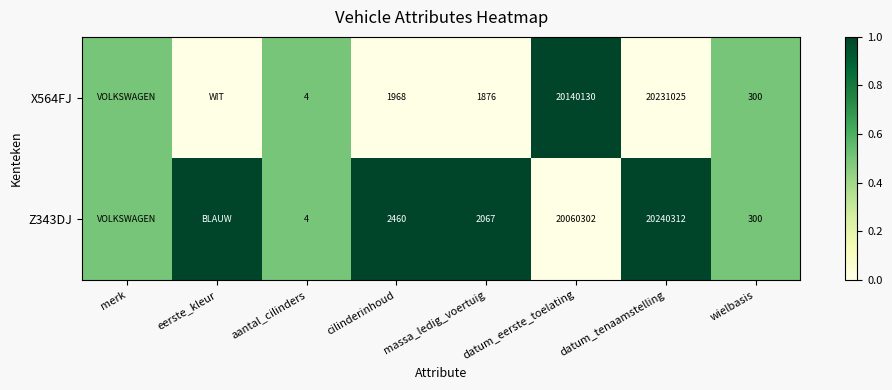

What is the total value across all series at datum_tenaamstelling?

40471337.0